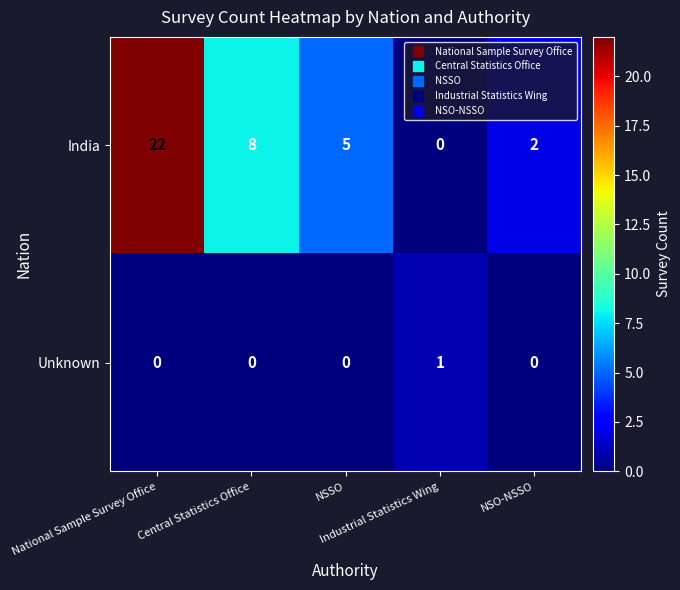

What is the total value across all series at NSSO?

5